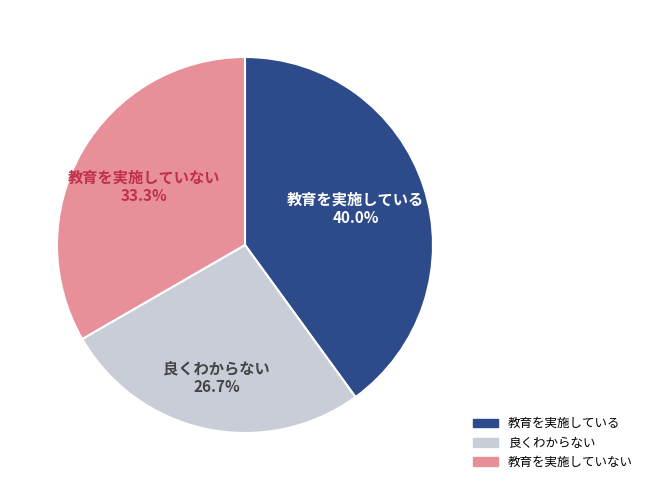

Is there any slice that represents more than half of the pie?

No